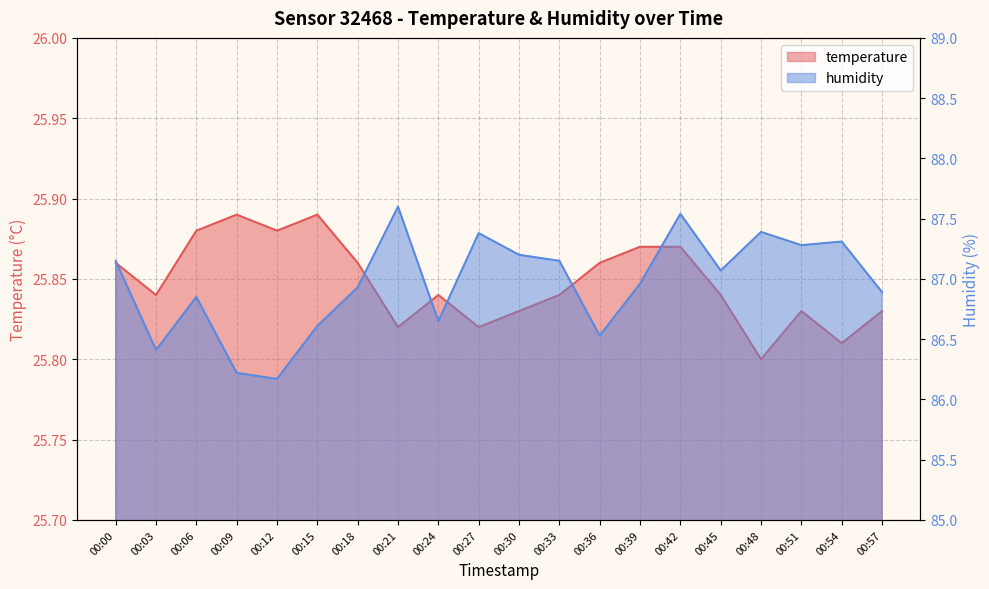

List the series in order of their peak value, highest first.

humidity, temperature